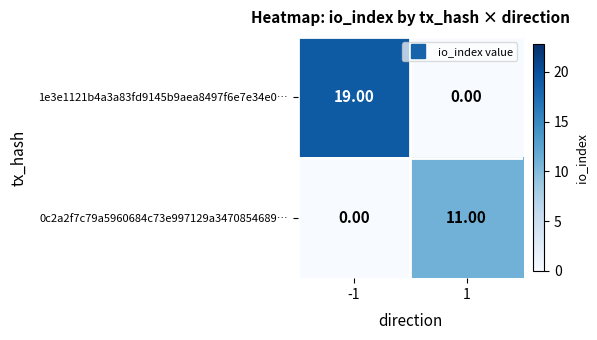

Which series has the widest spread of values?

1e3e1121b4a3a83fd9145b9aea8497f6e7e34e0…